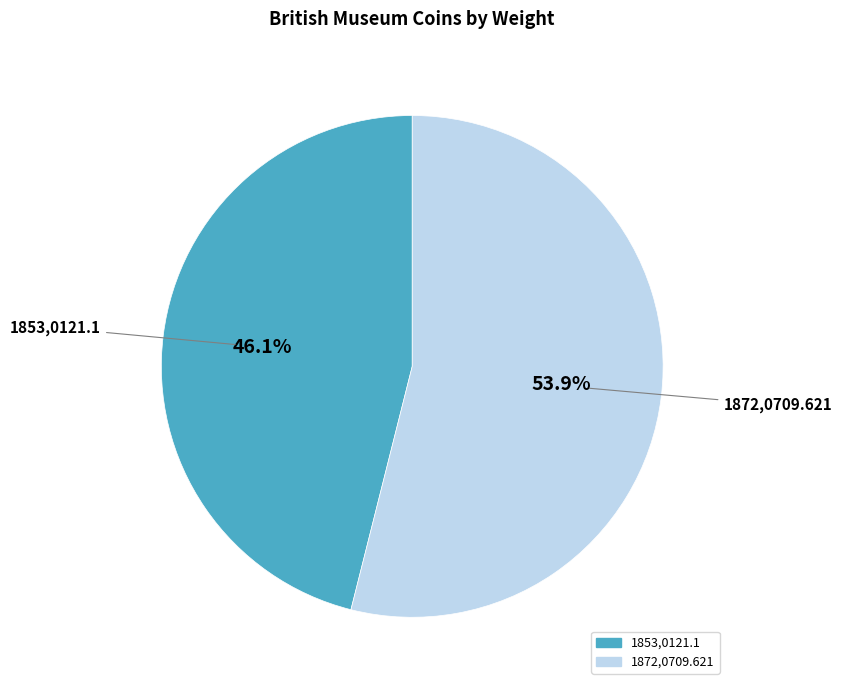

What is the total percentage of 1853,0121.1 and 1872,0709.621?

100.0%